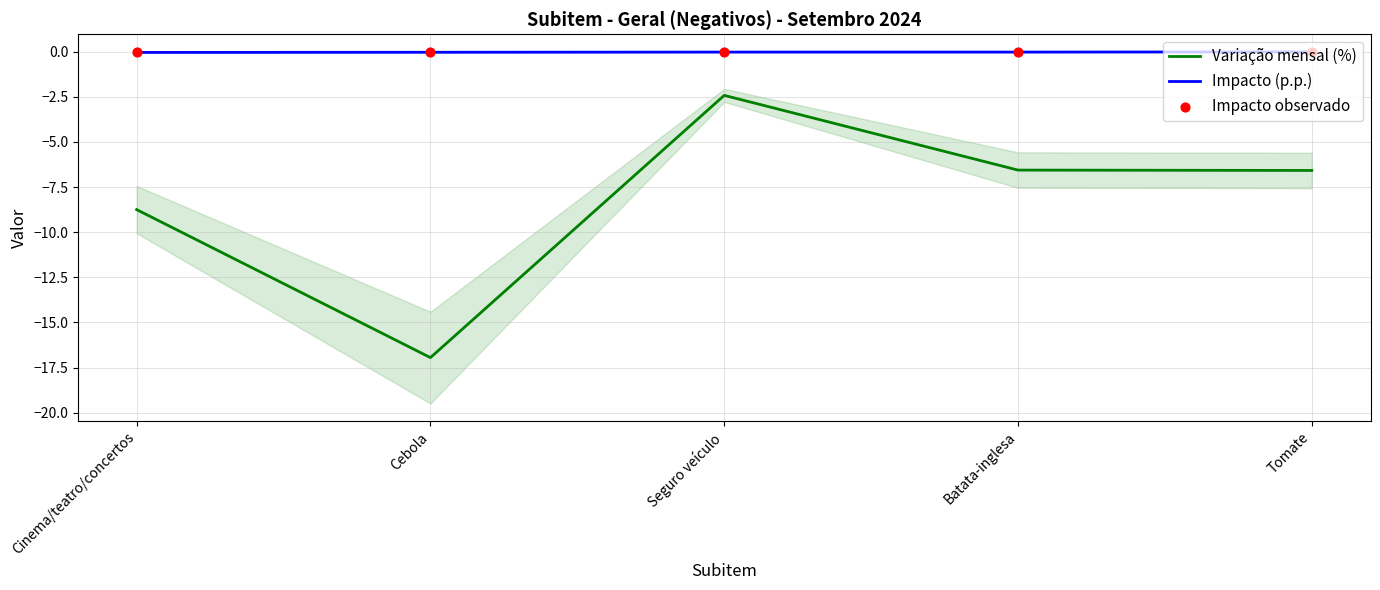

At how many categories does at least one series exceed -10?

5